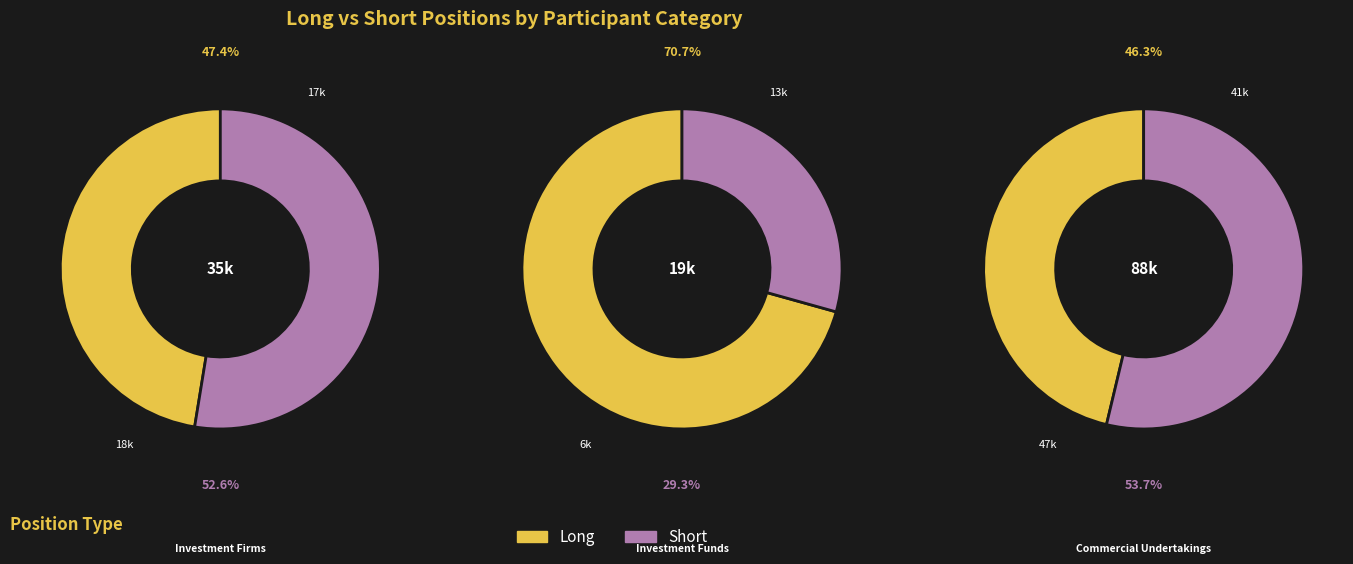

What percentage is the Investment Firms or credit institutions slice, to the nearest percent?

24%